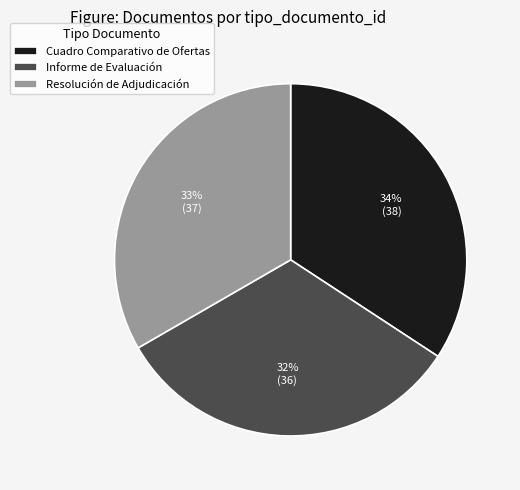

What is the ratio of the value at Cuadro Comparativo de Ofertas to the value at Resolución de Adjudicación?

1.0